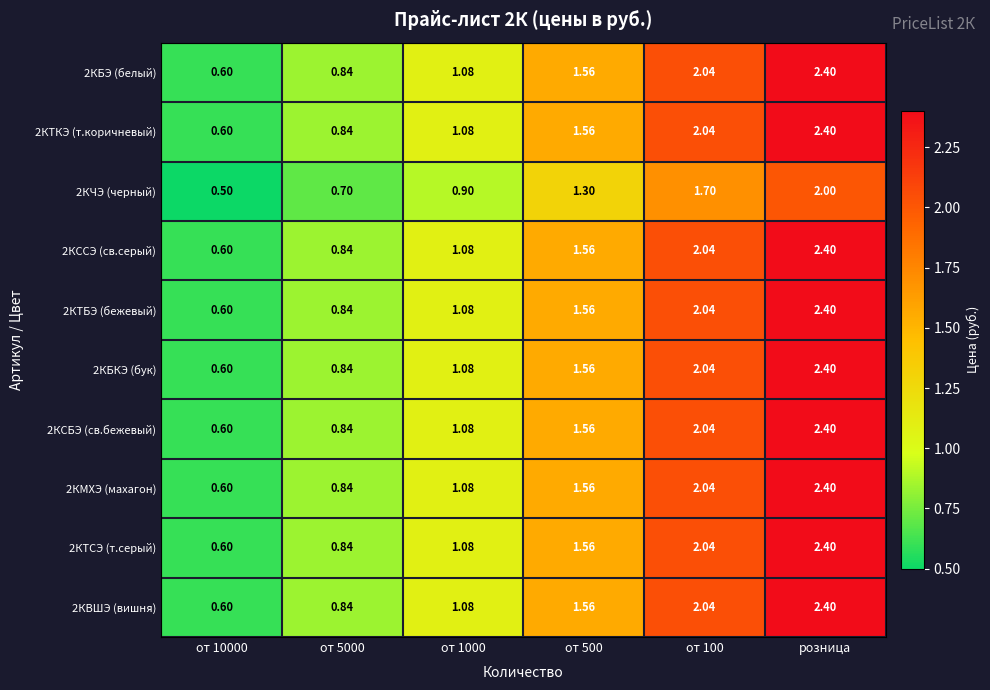

How many values in the 2КБКЭ (бук) series exceed 1?

4